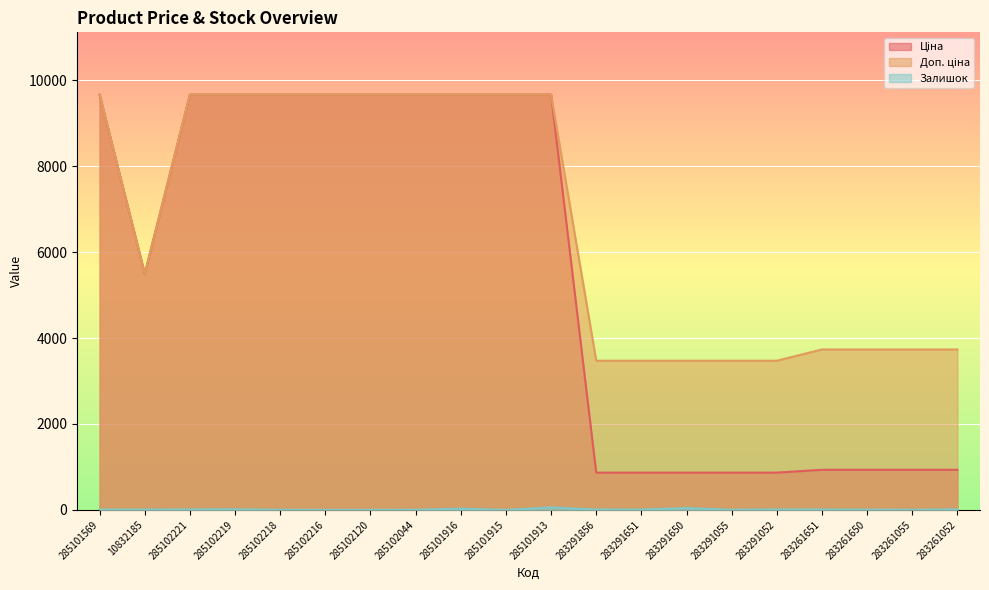

Reading right to left, transcribe all the data shown in this chart.

Ціна: 933.5	933.5	933.5	933.5	868.0	868.0	868.0	868.0	868.0	9664.7	9664.7	9664.7	9664.7	9664.7	9664.7	9664.7	9664.7	9664.7	5497.3	9664.7
Доп. ціна: 3734.2	3734.2	3734.2	3734.2	3472.1	3472.1	3472.1	3472.1	3472.1	9664.7	9664.7	9664.7	9664.7	9664.7	9664.7	9664.7	9664.7	9664.7	5497.3	9664.7
Залишок: 13.0	2.0	6.0	9.0	11.0	3.0	43.0	7.0	9.0	58.0	0.0	29.0	3.0	0.0	0.0	2.0	14.0	11.0	7.0	7.0